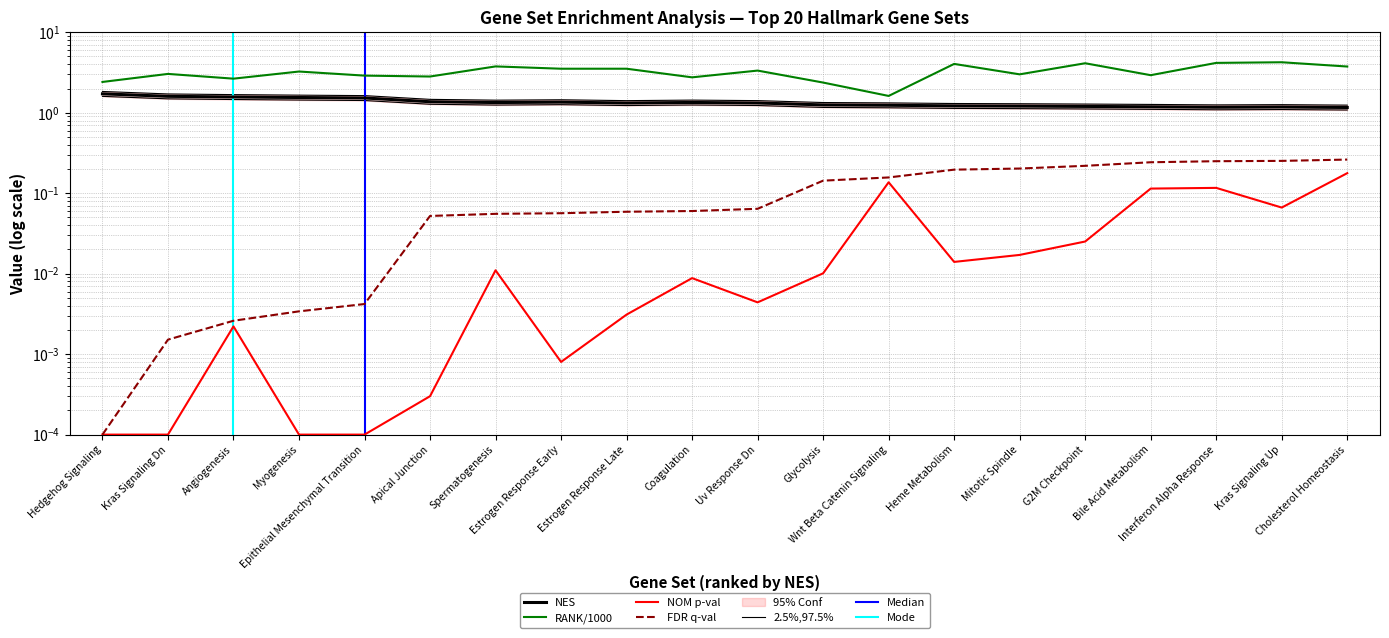

Is the value of NOM p-val at Uv Response Dn greater than the value of NES at Coagulation?

No